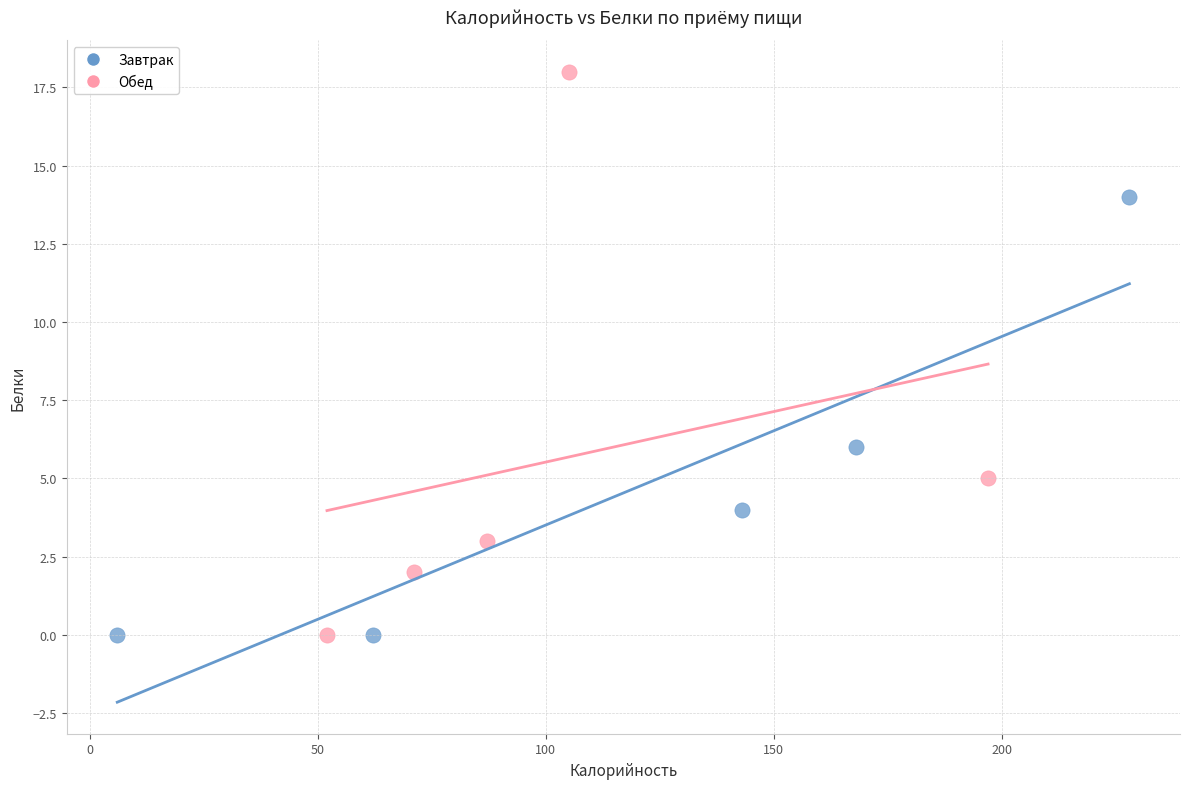

Which series has the largest Y range (max minus min)?

Обед